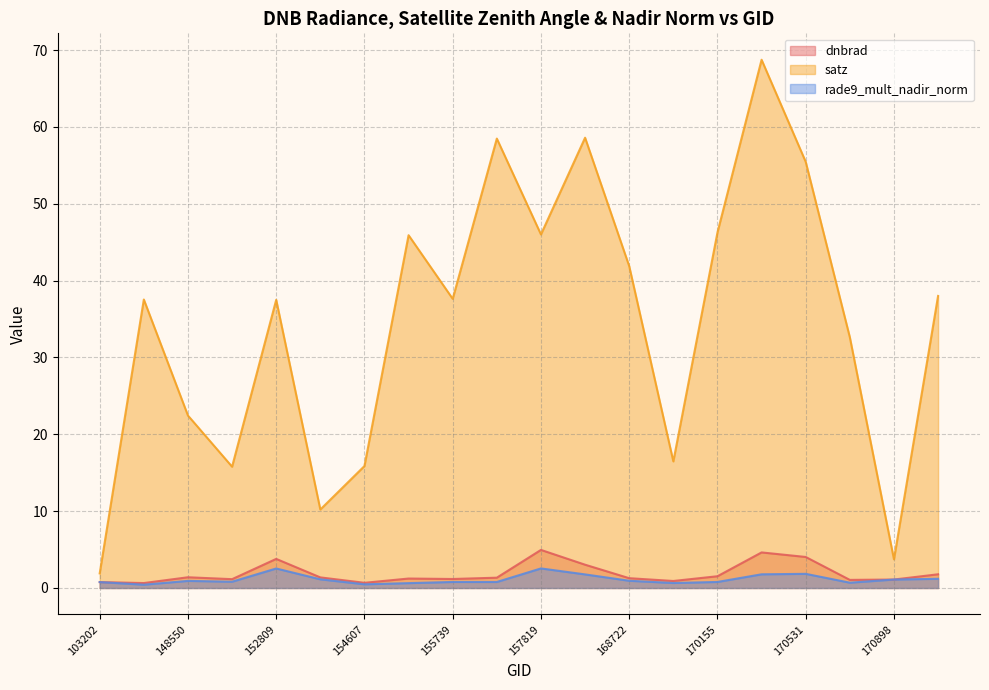

True or false: rade9_mult_nadir_norm and dnbrad cross at least once.

True